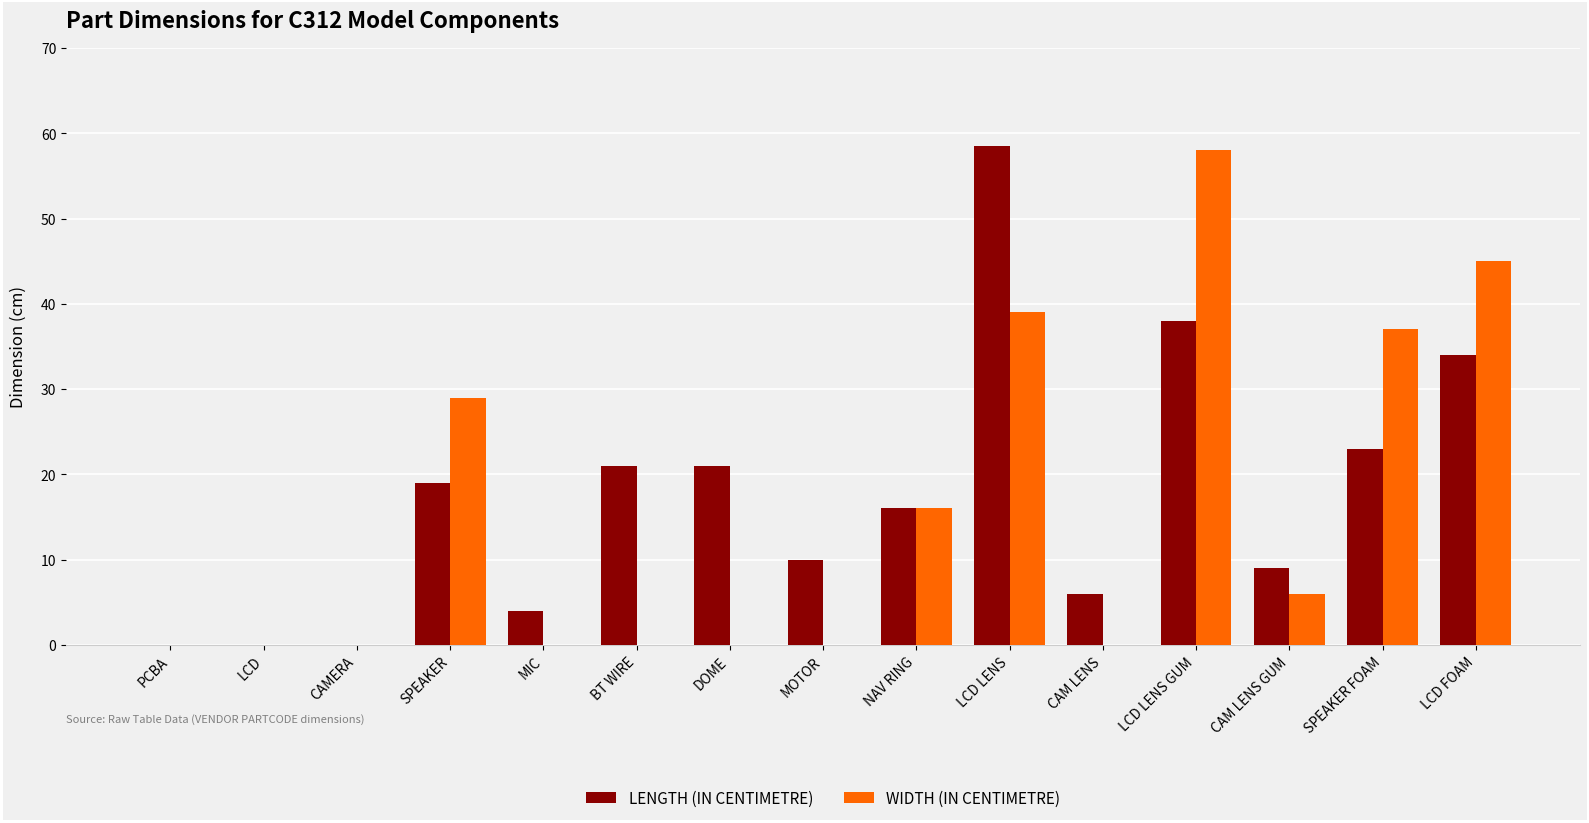

What is the sum of all WIDTH (IN CENTIMETRE) values?

230.0